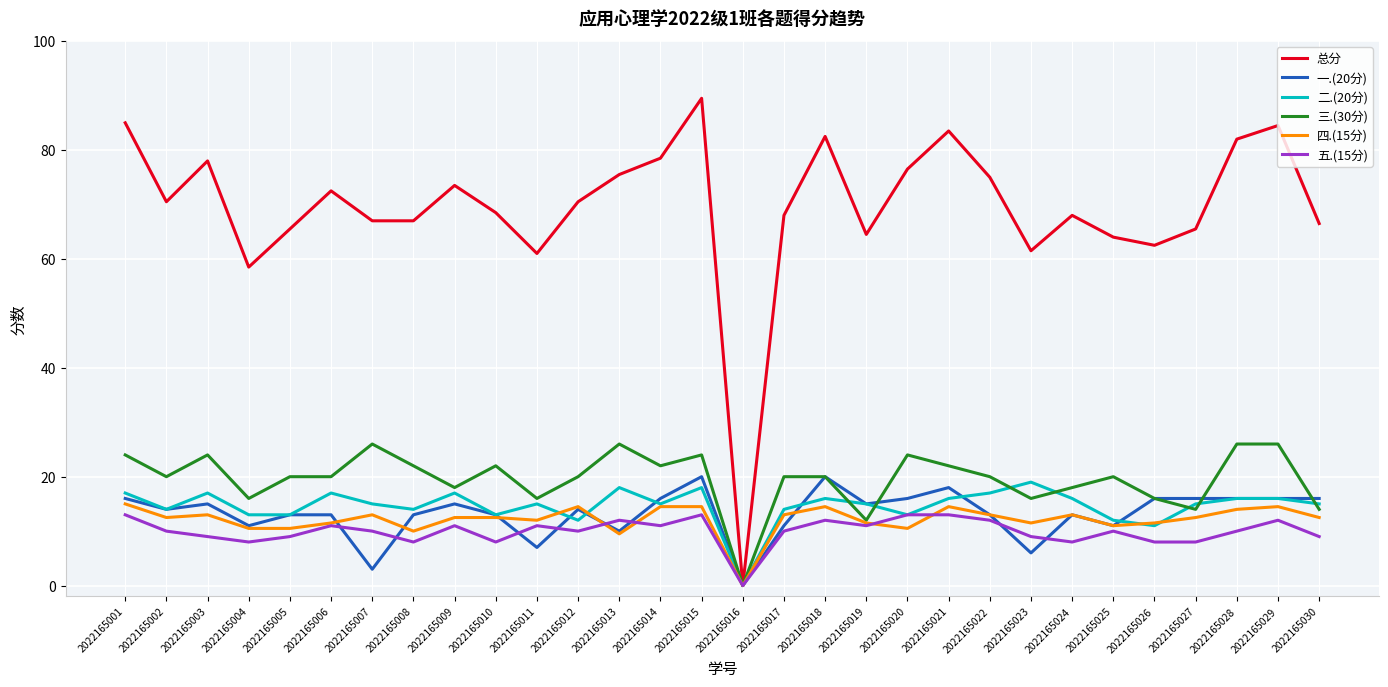

Which series has the largest total across all categories?

总分